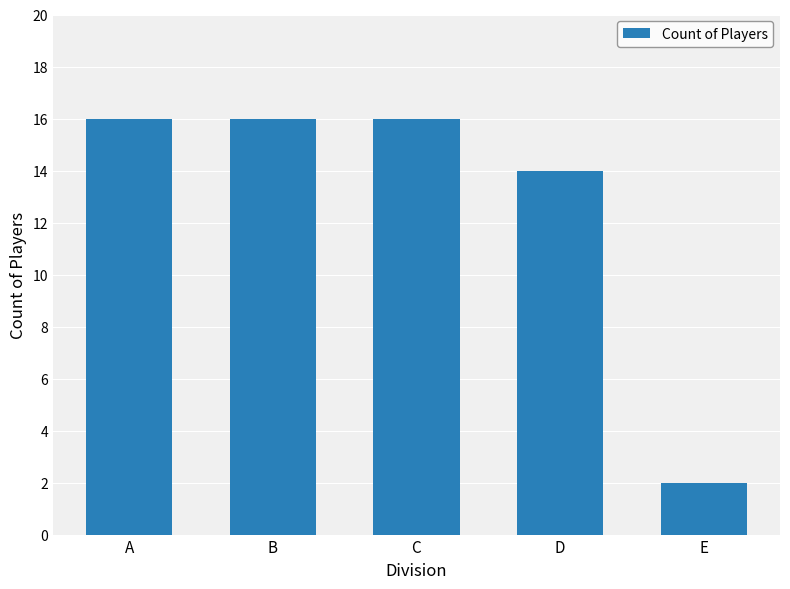

Is it true that the value at C is 16?

True